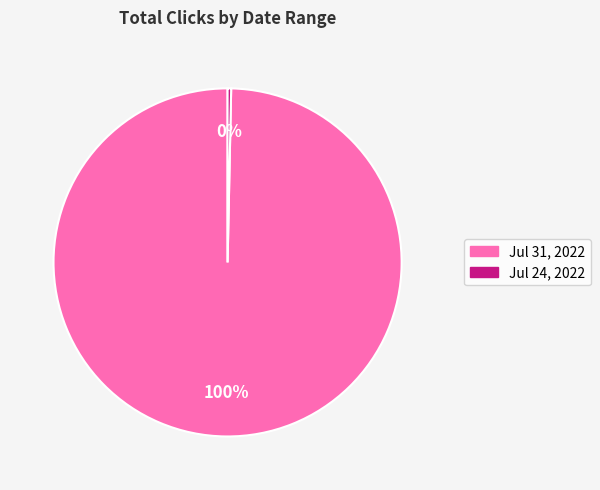

To the nearest percent, what is the average slice percentage?

50%